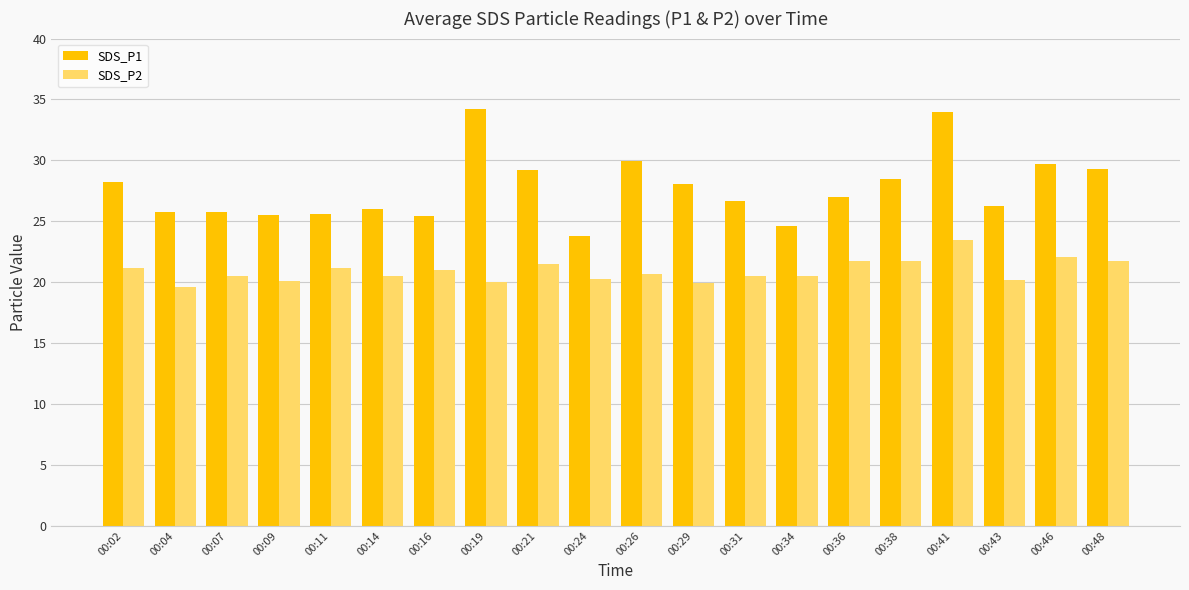

List the series in order of their overall mean, lowest first.

SDS_P2, SDS_P1